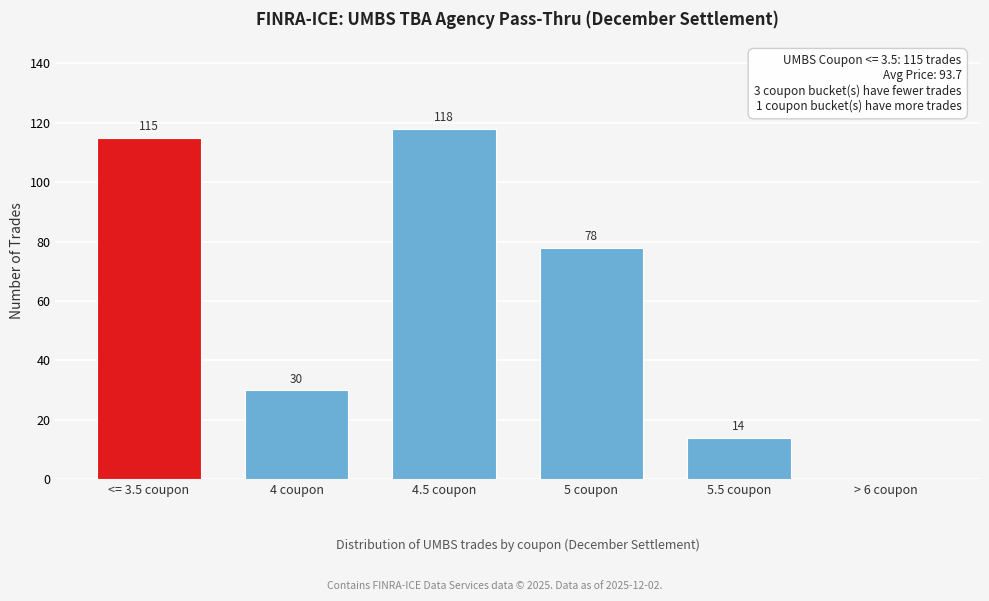

Reading right to left, transcribe all the data shown in this chart.

> 6 coupon=0	5.5 coupon=14	5 coupon=78	4.5 coupon=118	4 coupon=30	<= 3.5 coupon=115